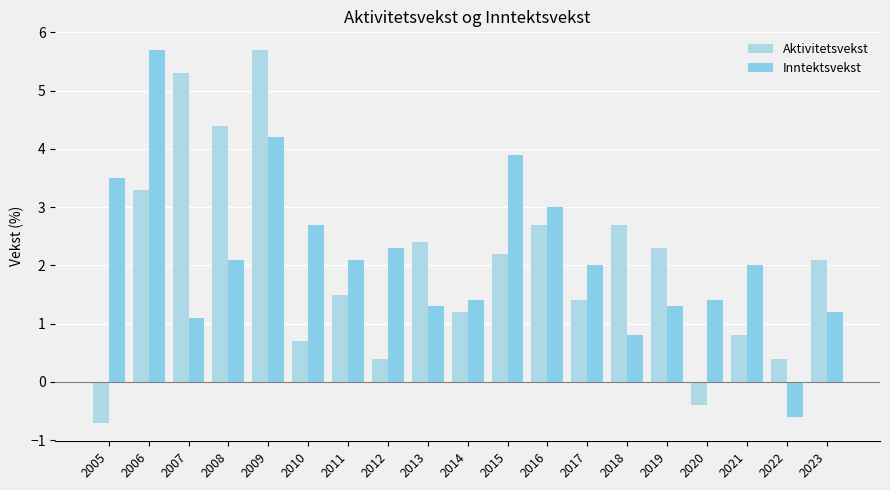

What is the sum of the Inntektsvekst values at 2013 and 2010?

4.0